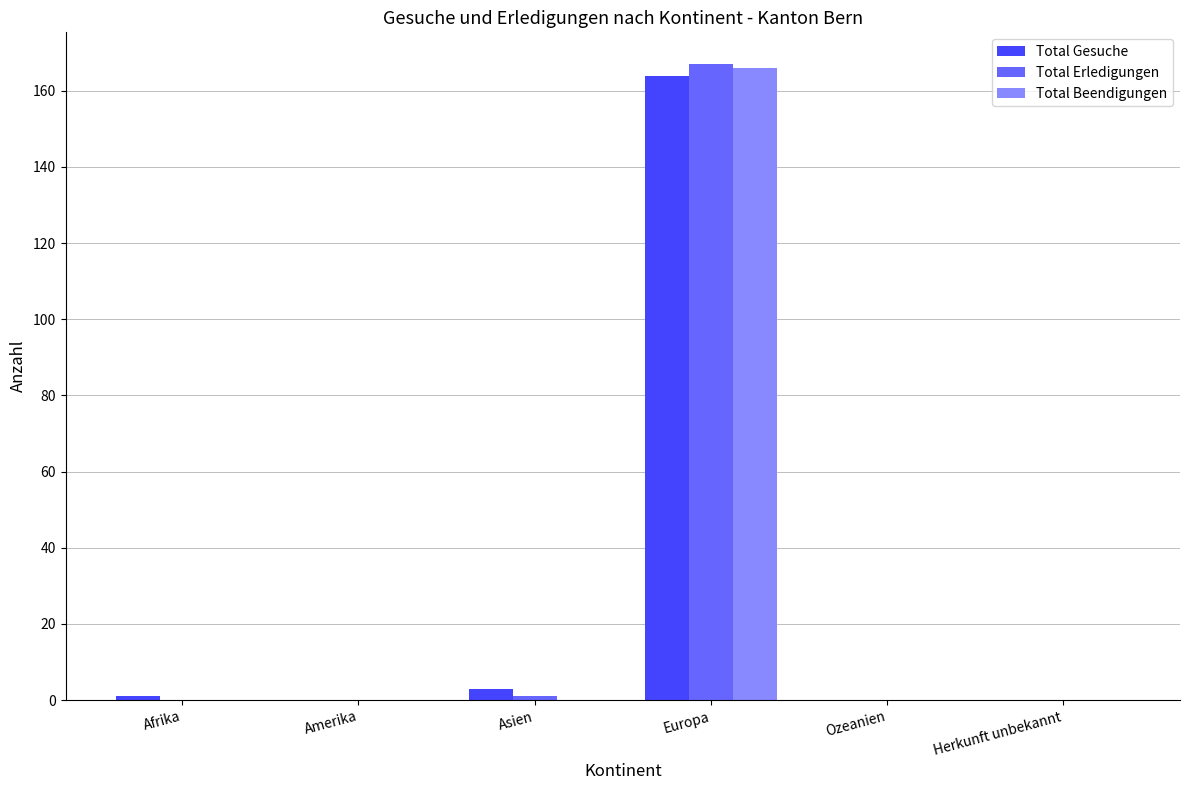

The Total Beendigungen series shows 0 at Ozeanien. True or false?

True